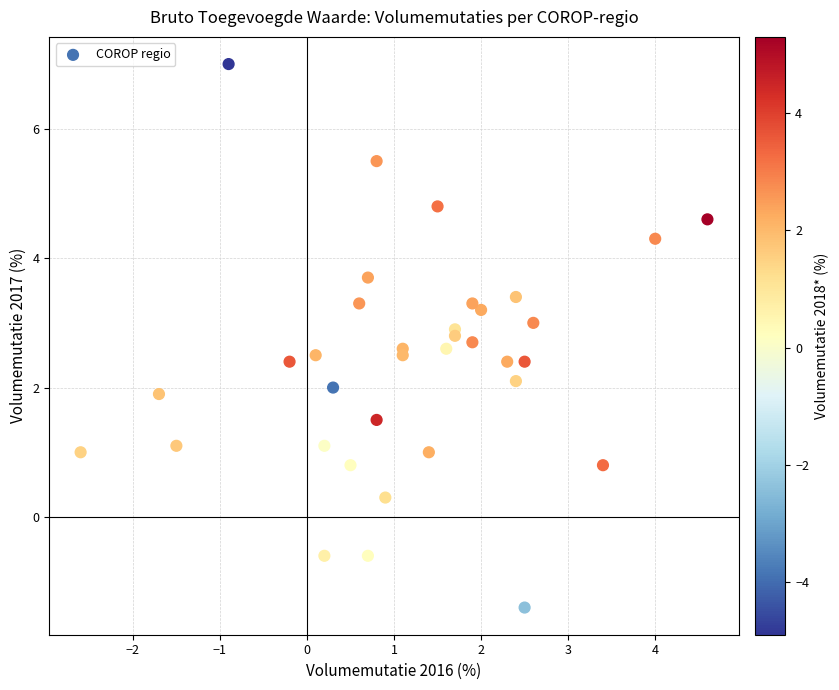

What is the range of Y values (max minus min)?

8.4